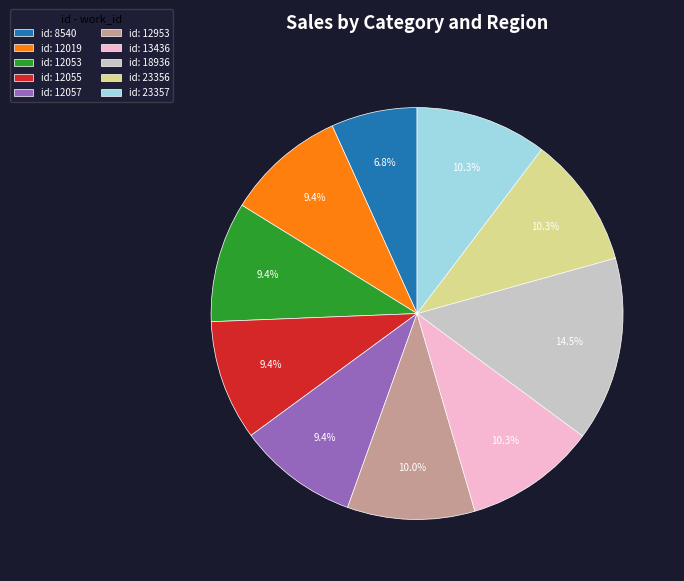

How many segments does this pie chart have?

10